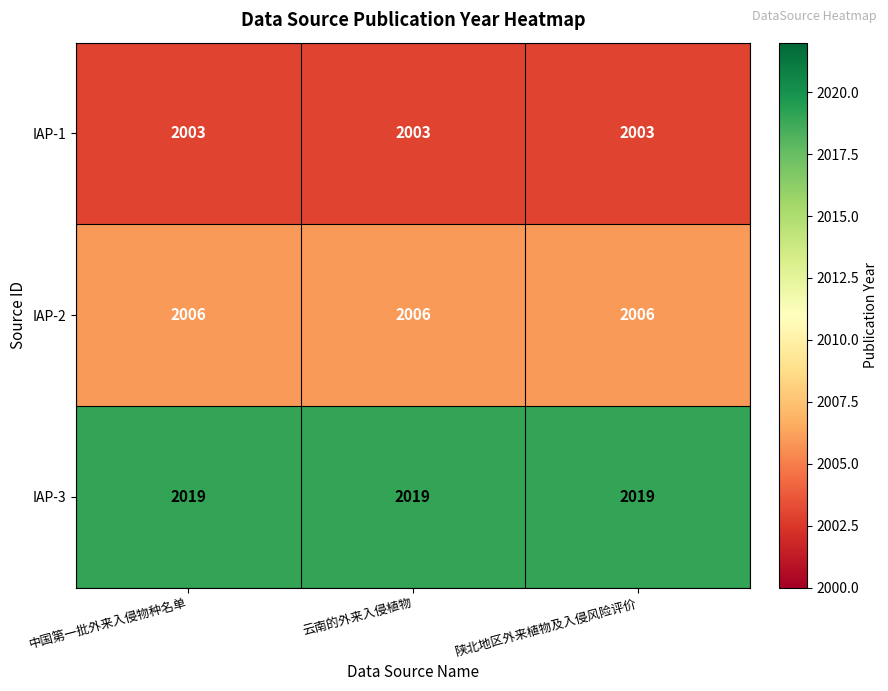

What is the sum of the IAP-2 values at 陕北地区外来植物及入侵风险评价 and 中国第一批外来入侵物种名单?

4012